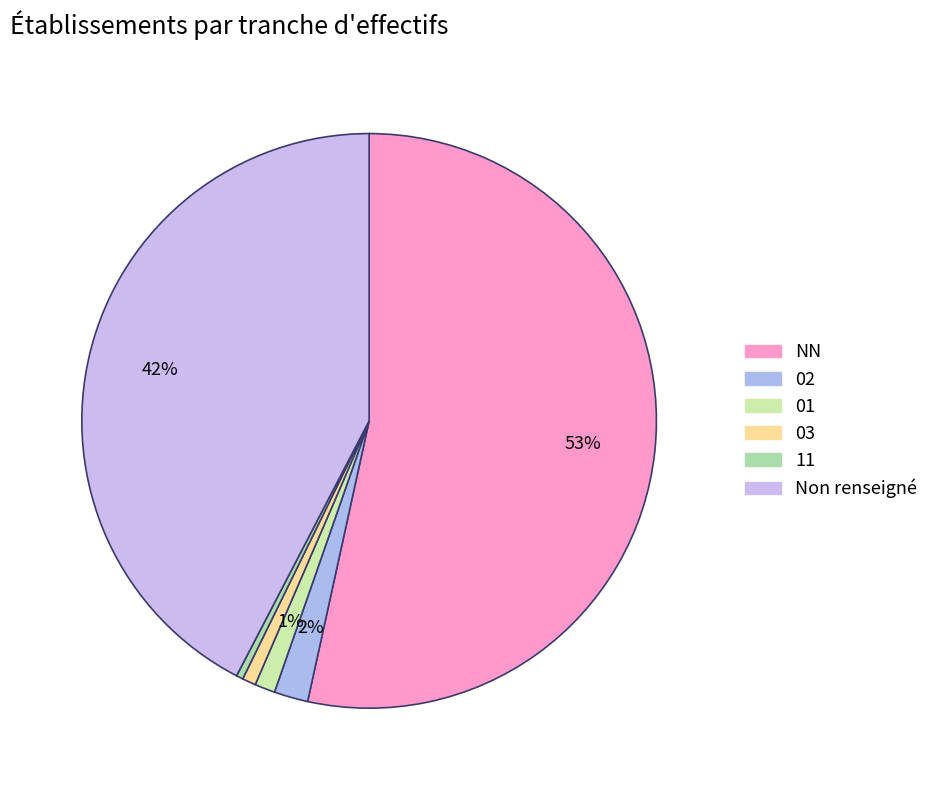

To the nearest percent, what percentage of the pie is 02?

2%